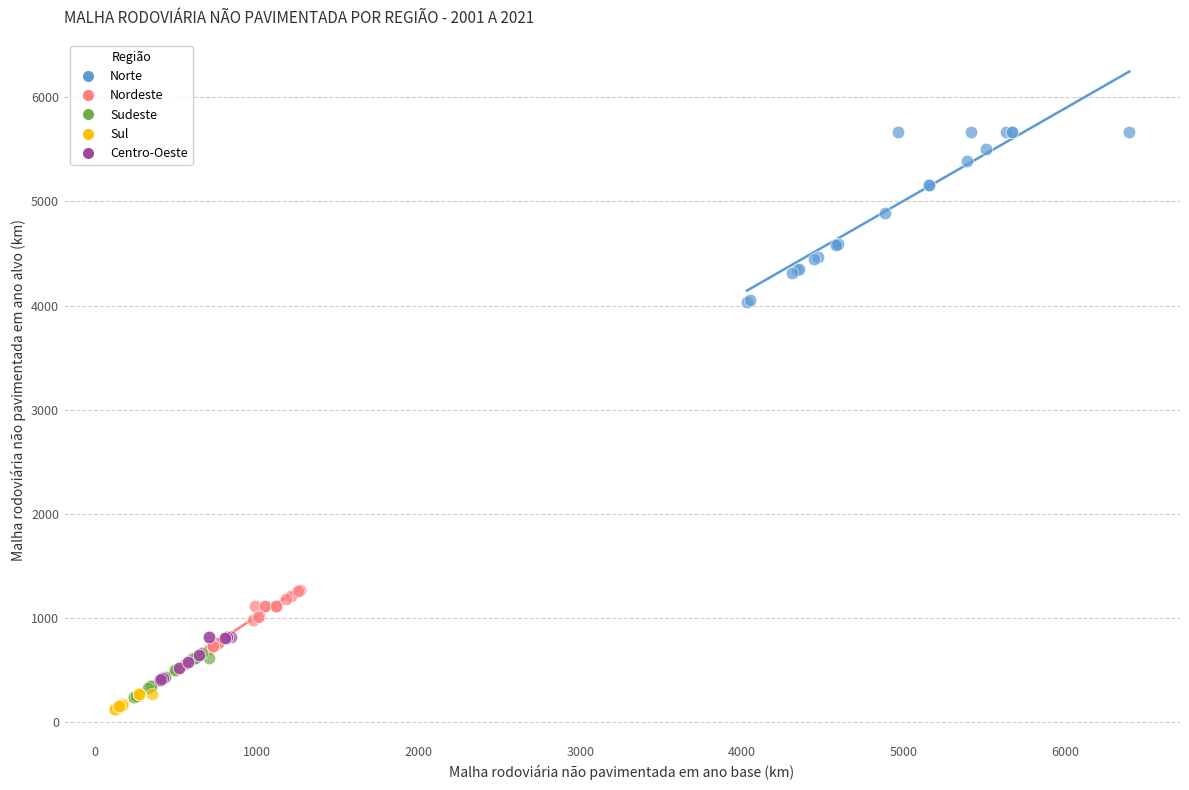

Which series reaches the maximum Y coordinate?

Norte